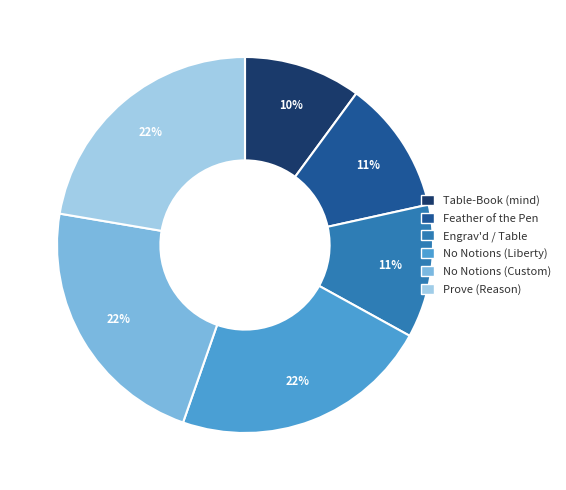

Count the number of slices in the pie.

6